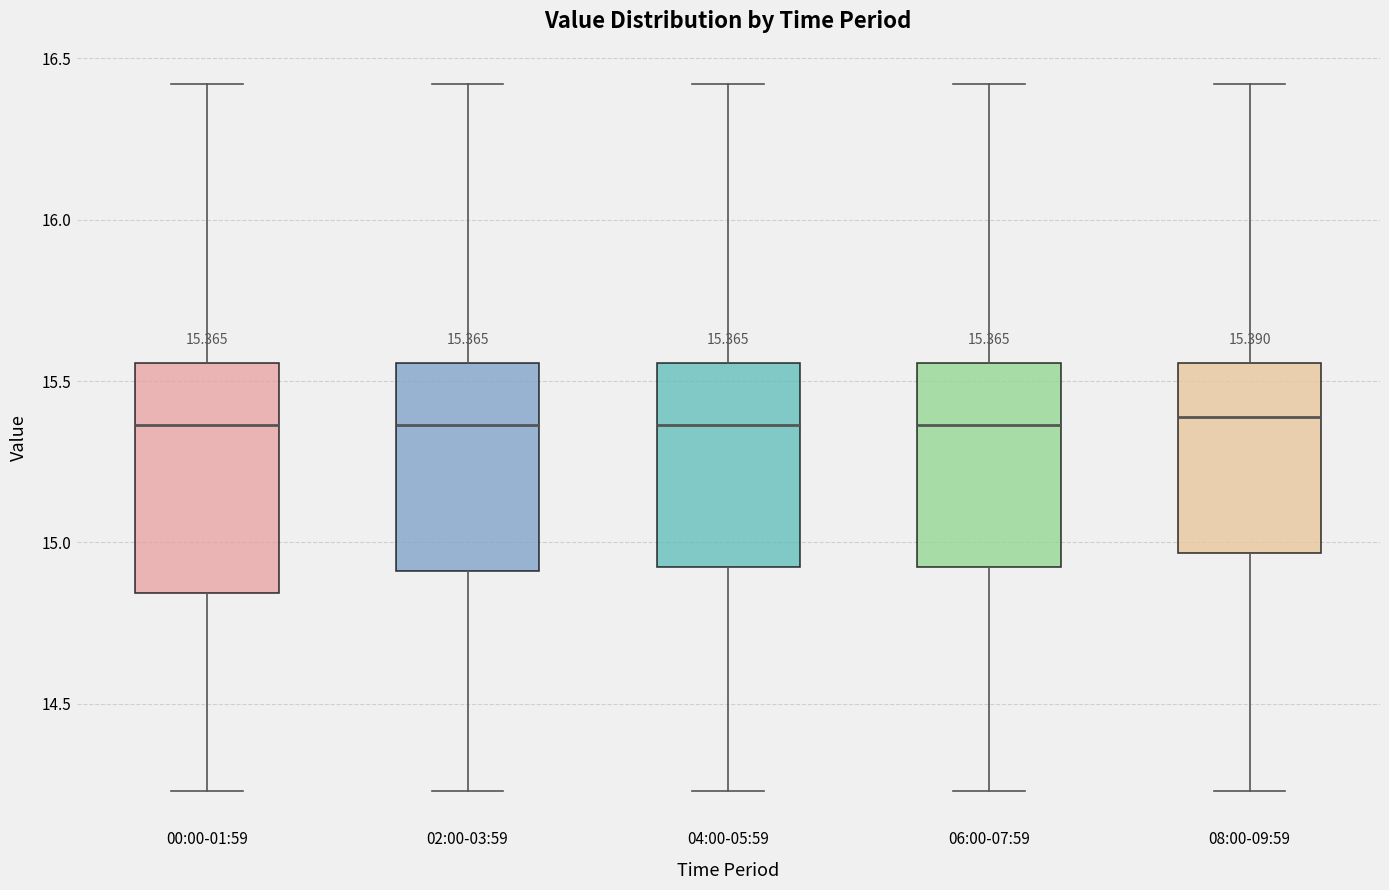

Comparing the boxes themselves (not the whiskers), which one is the tallest?

00:00-01:59